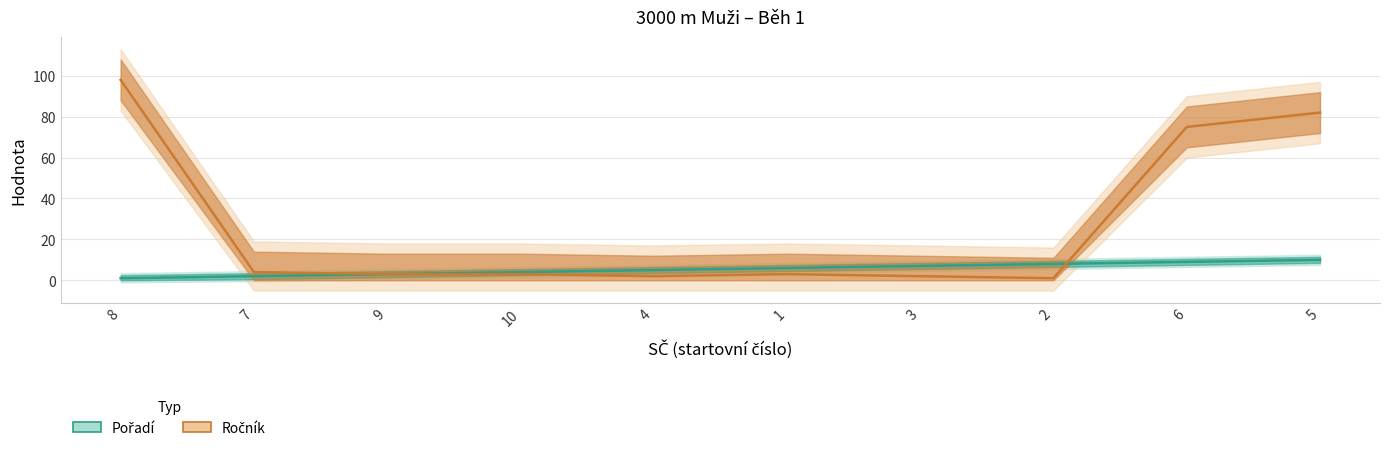

Is the value of Pořadí at 2 greater than the value of Ročník at 1?

Yes